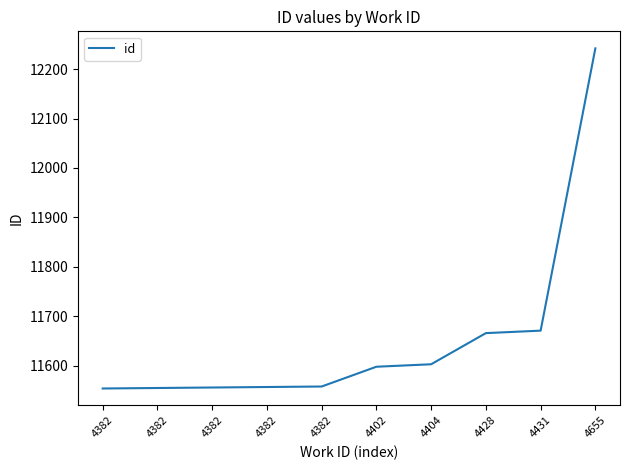

What is the greatest value displayed?

12242